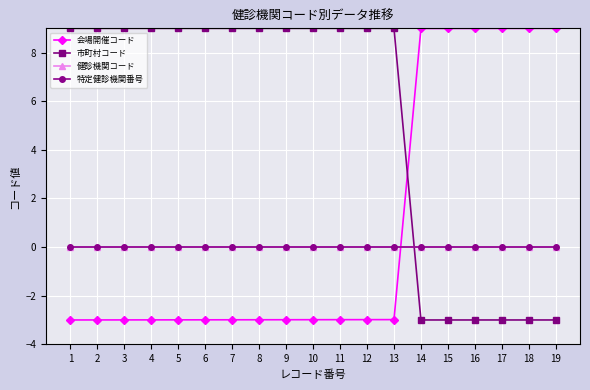

True or false: 健診機関コード and 特定健診機関番号 intersect in this chart.

False